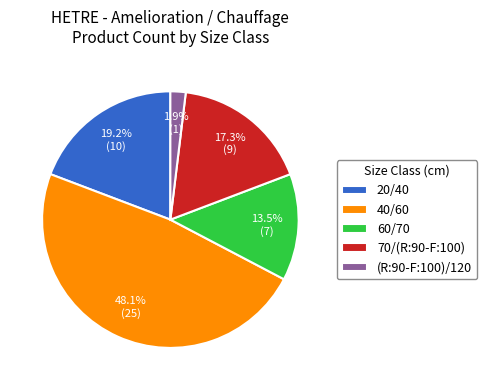

Is there a majority slice in this chart?

No